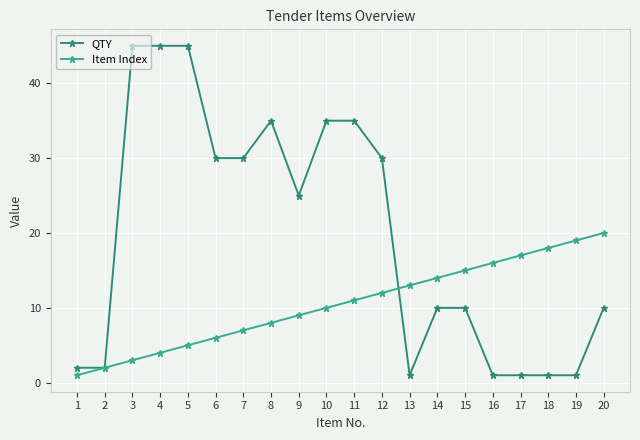

True or false: Item Index has a value of 14 at 14.

True